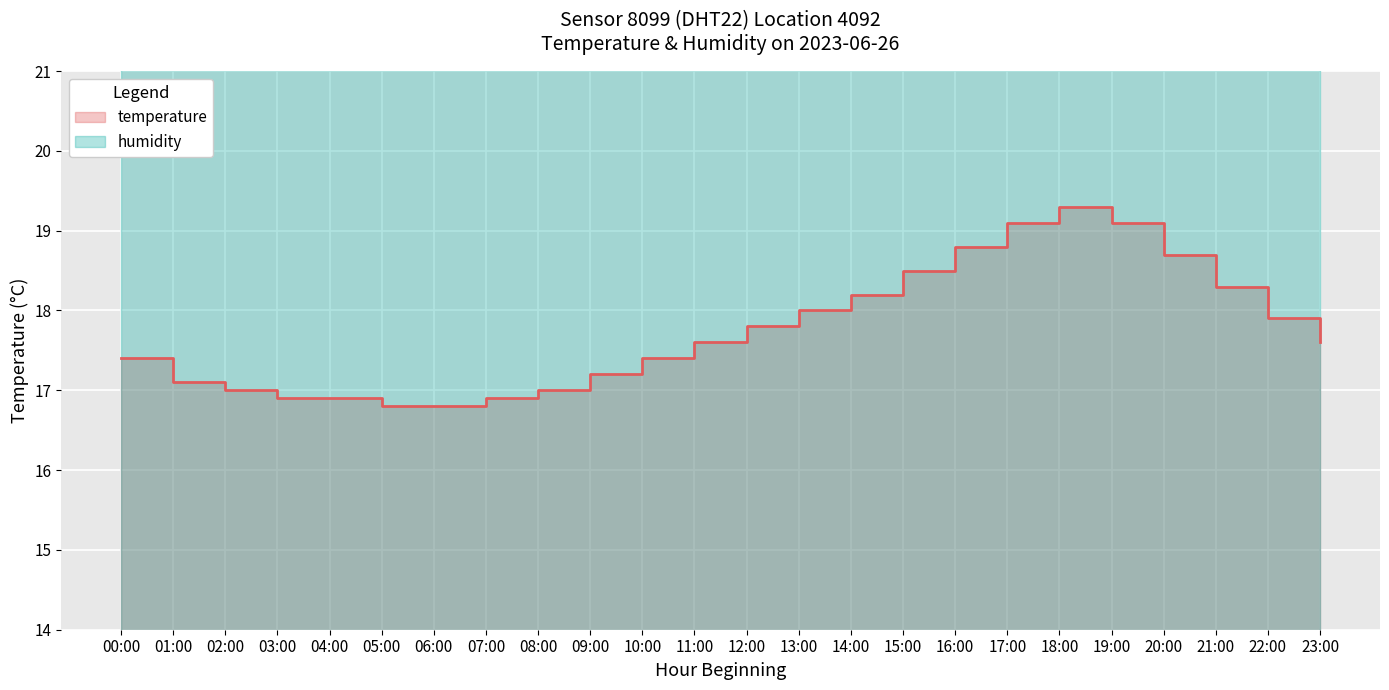

Reading left to right, transcribe all the data shown in this chart.

00:00=17.4	01:00=17.1	02:00=17.0	03:00=16.9	04:00=16.9	05:00=16.8	06:00=16.8	07:00=16.9	08:00=17.0	09:00=17.2	10:00=17.4	11:00=17.6	12:00=17.8	13:00=18.0	14:00=18.2	15:00=18.5	16:00=18.8	17:00=19.1	18:00=19.3	19:00=19.1	20:00=18.7	21:00=18.3	22:00=17.9	23:00=17.6